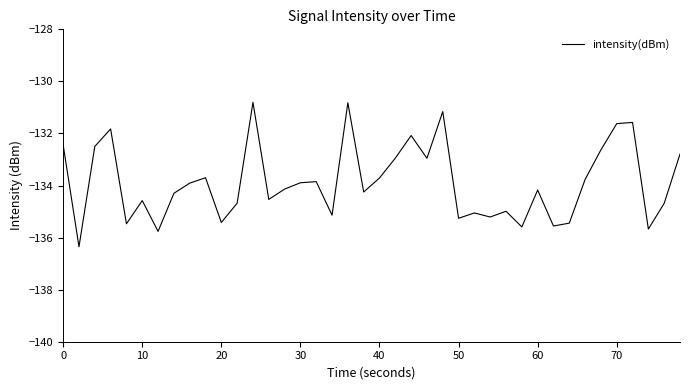

What is the difference between the maximum and minimum values?

5.5